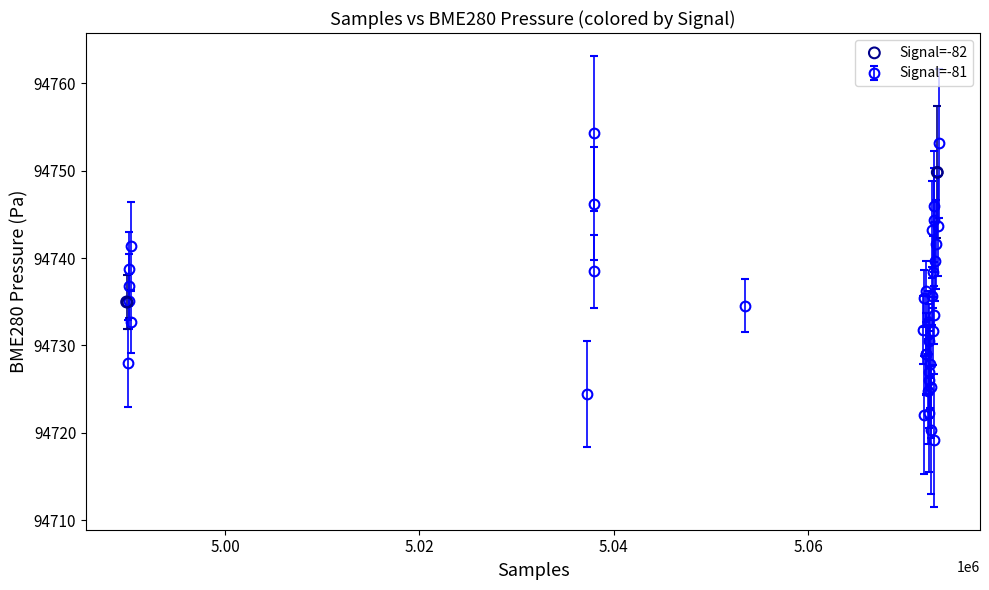

What Y value in the scatter plot is closest to 94742?

94735.0